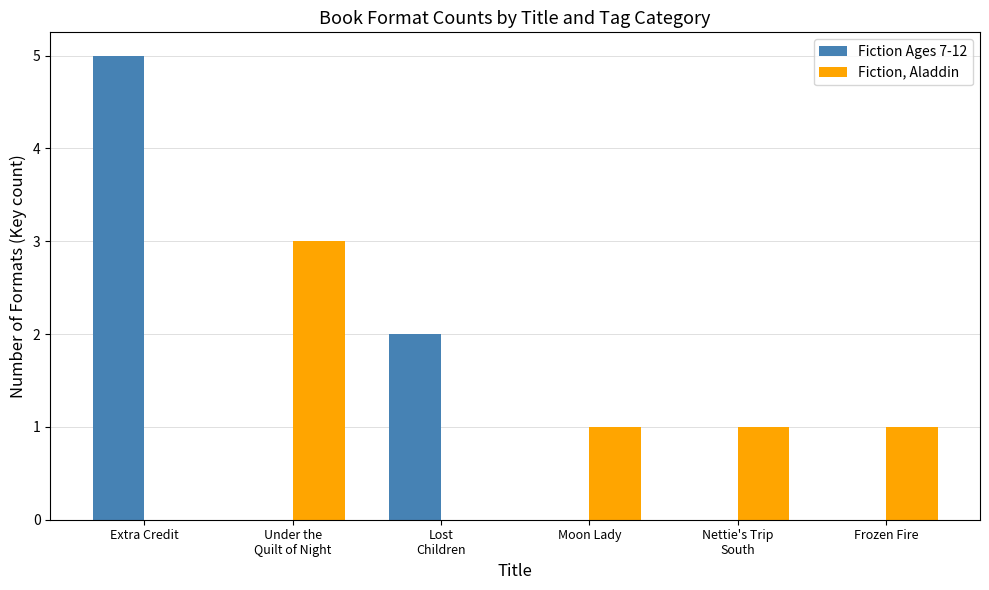

What is the average value of the Fiction, Aladdin series?

1